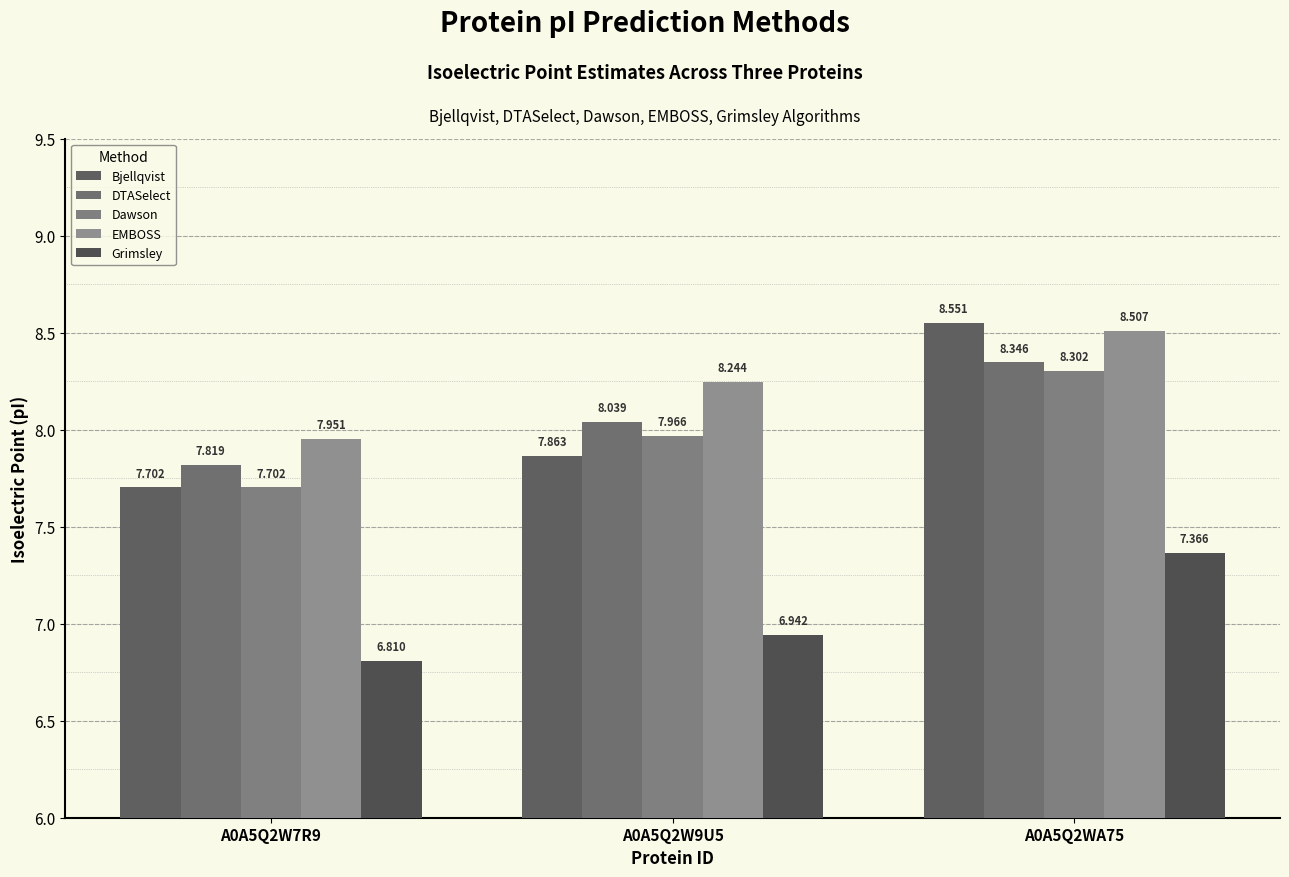

Is it true that Bjellqvist equals 5.1 at A0A5Q2W7R9?

False